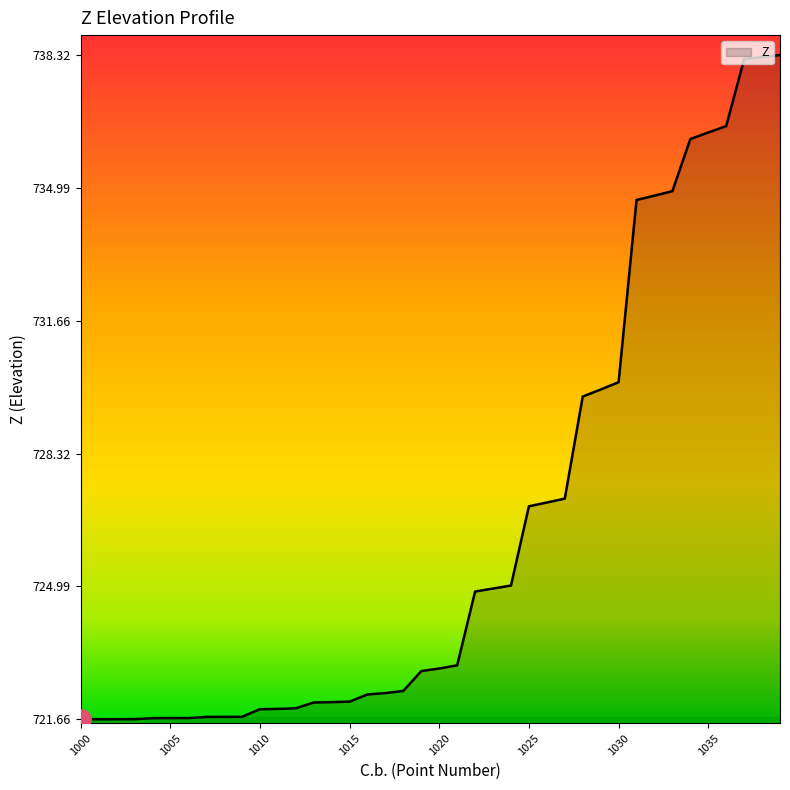

How many lines are shown in the chart?

1